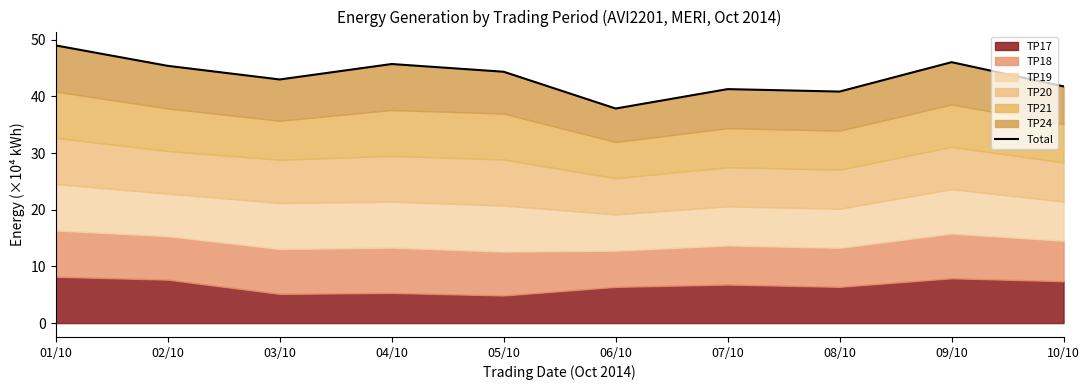

What is the label of the 9th point from the left?

09/10